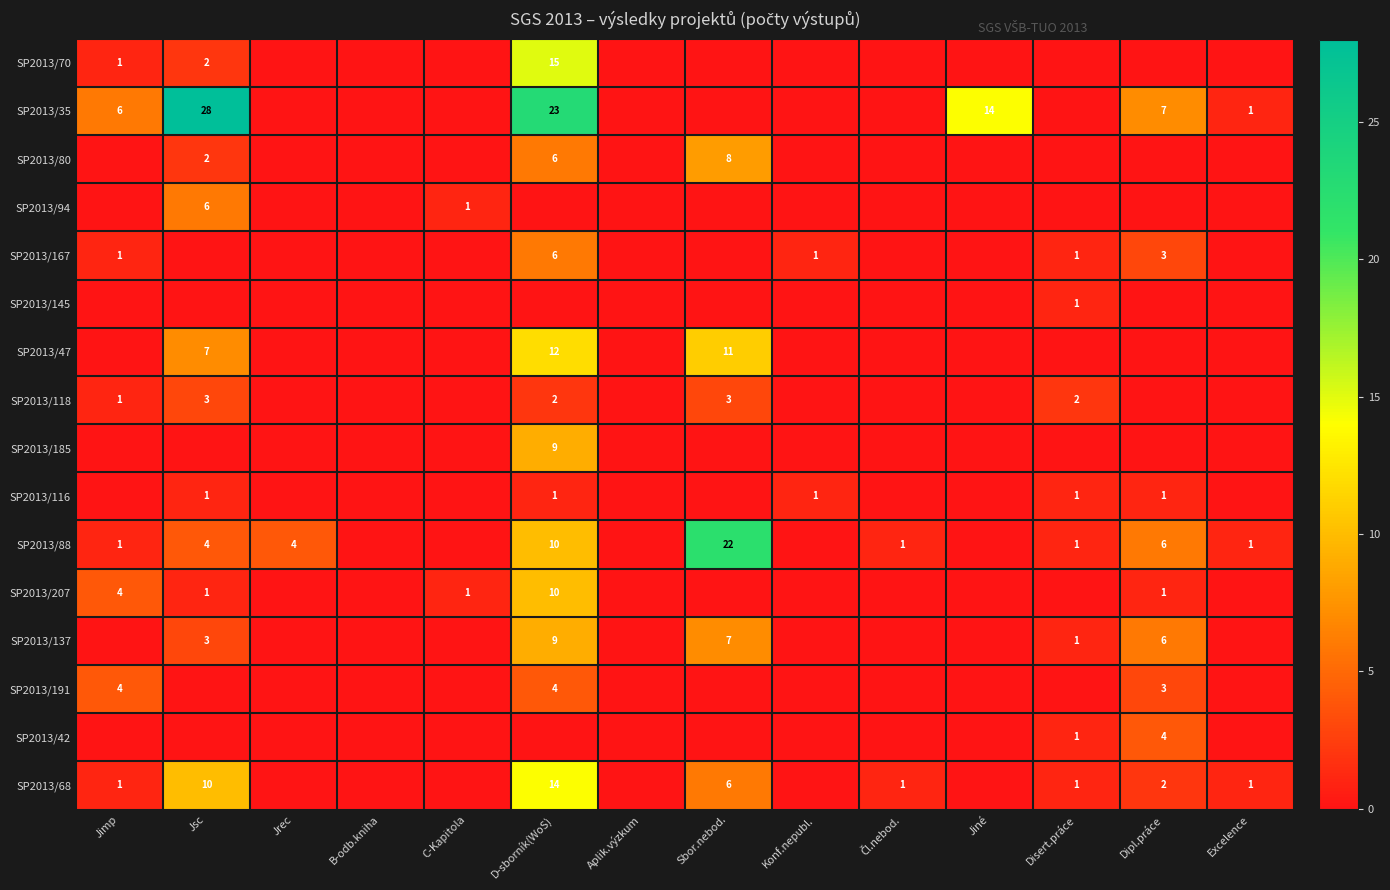

Which label corresponds to the smallest value in the chart?

Jrec